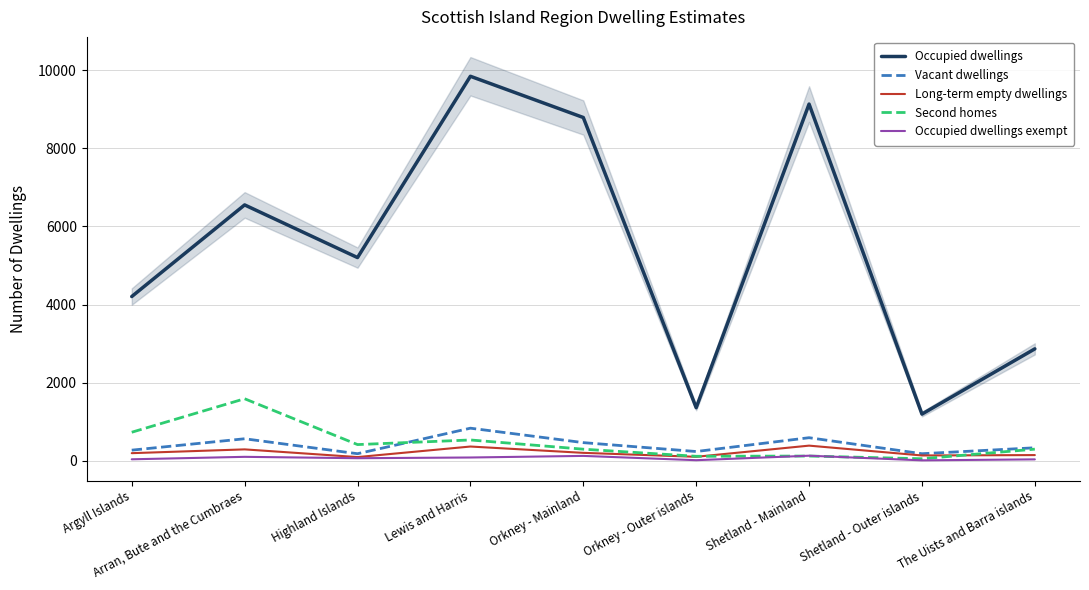

List the series in order of their peak value, highest first.

Occupied dwellings, Second homes, Vacant dwellings, Long-term empty dwellings, Occupied dwellings exempt